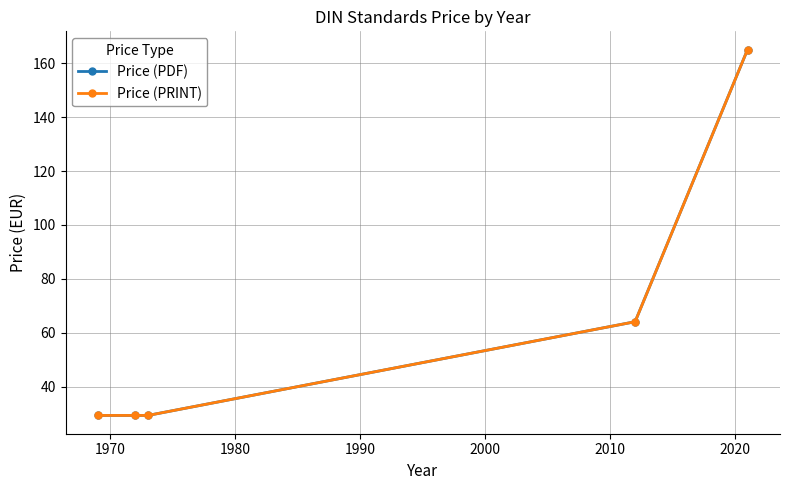

Is this an area chart (filled region under the line)?

No